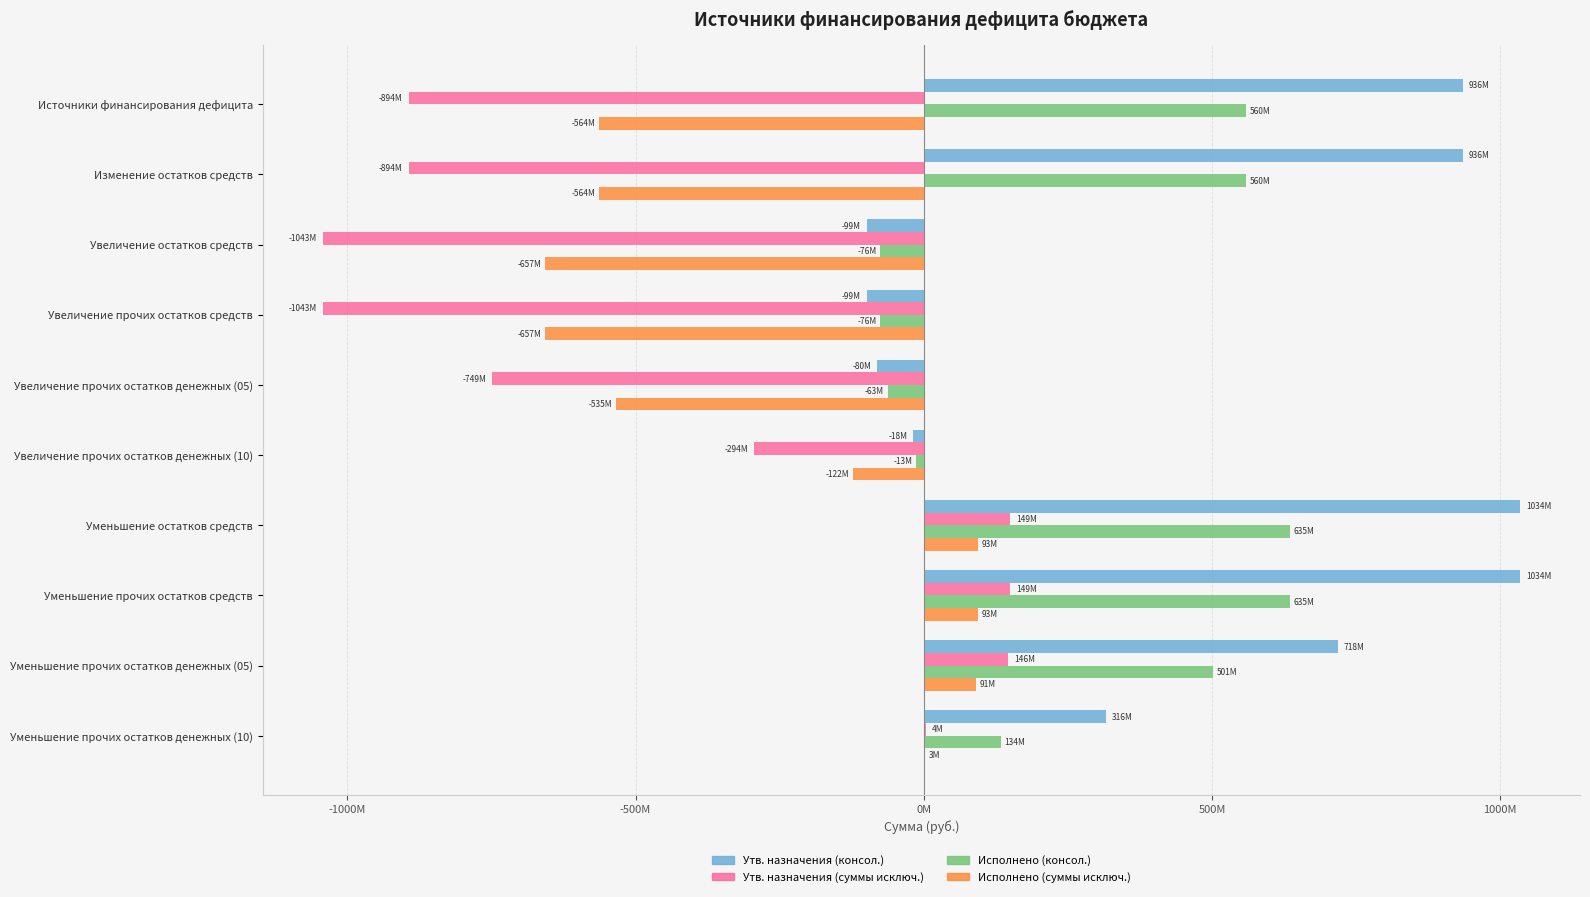

What are all the series names shown in the legend?

Утв. назначения (консол.), Утв. назначения (суммы исключ.), Исполнено (консол.), Исполнено (суммы исключ.)